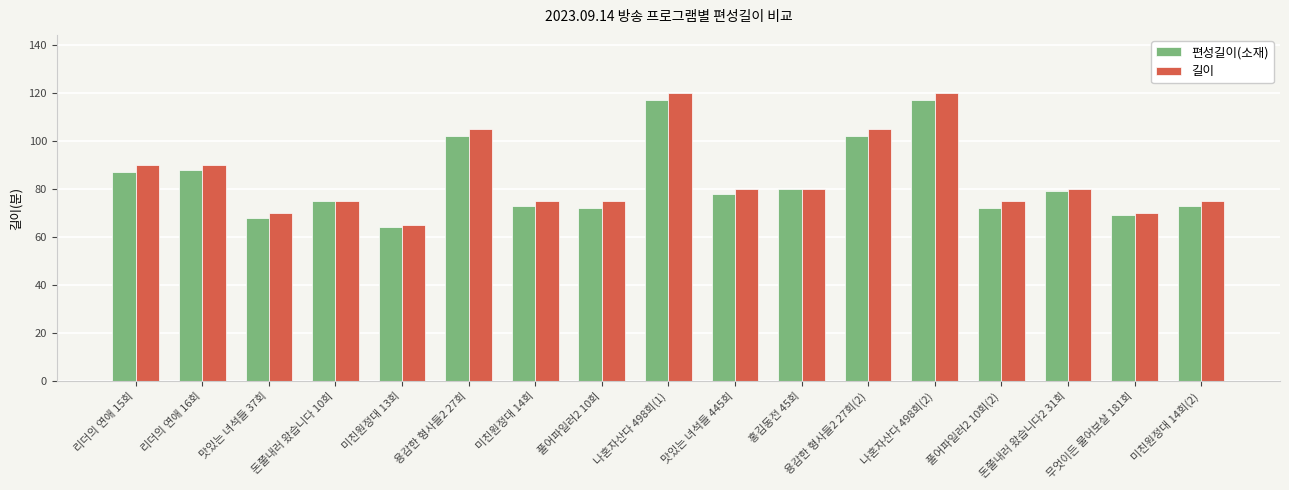

What is the label of the 10th bar from the right?

풀어파일러2 10회